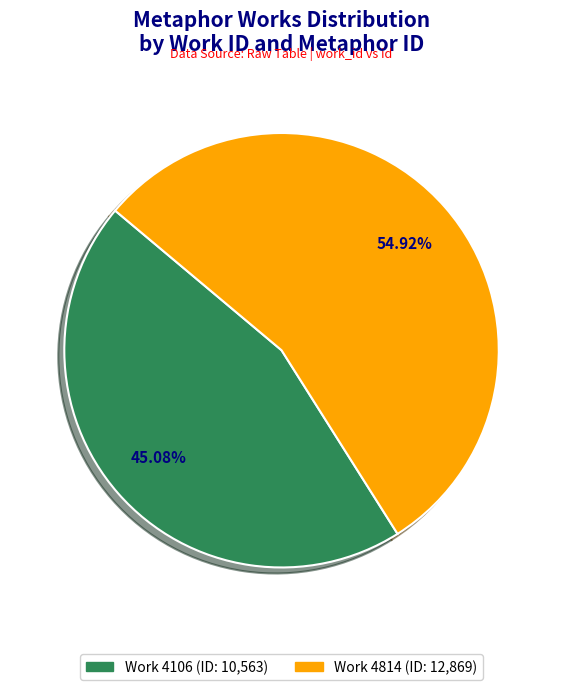

Is there any slice that represents more than half of the pie?

Yes